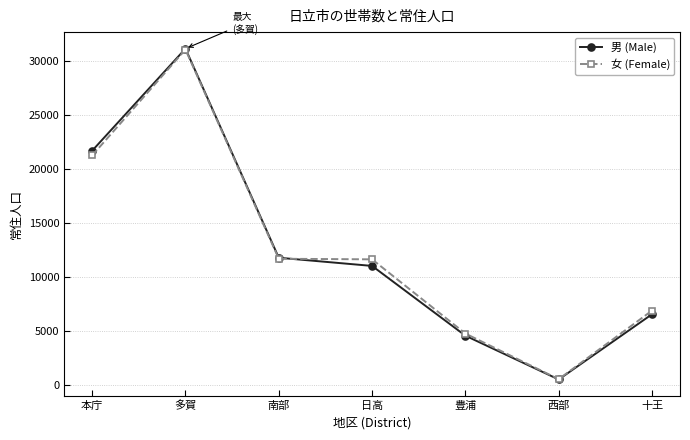

What is the label of the 4th point from the right?

日高